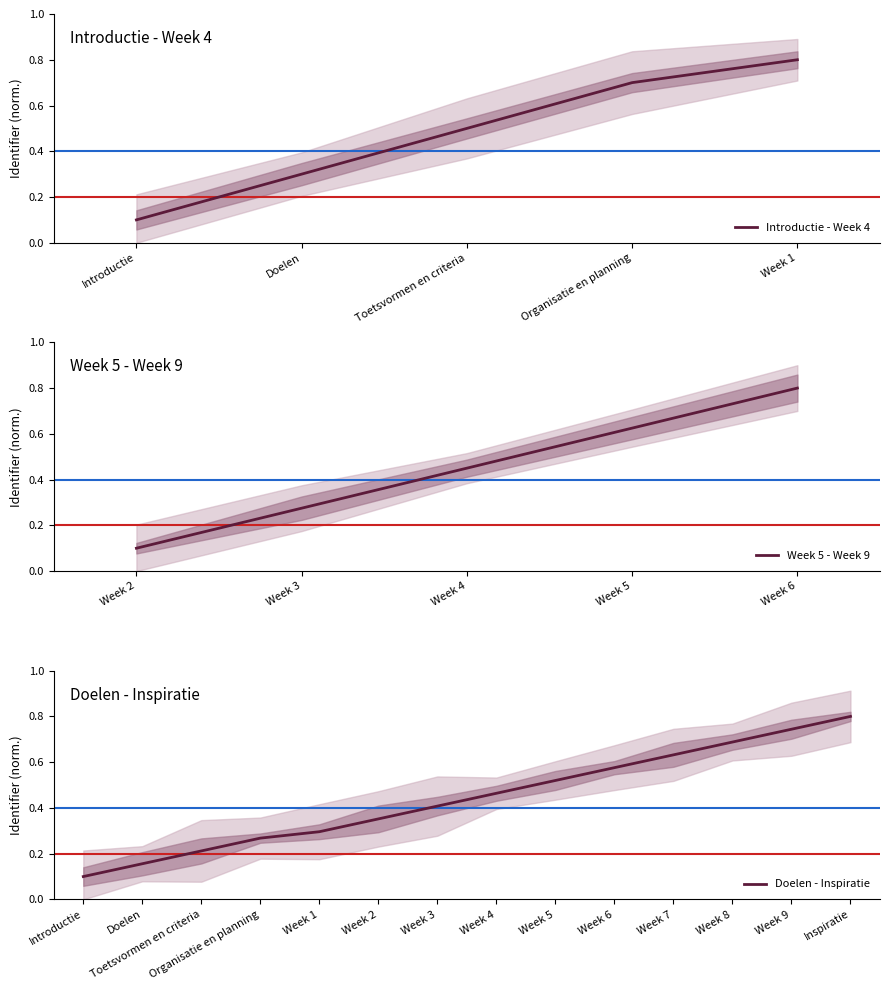

Reading right to left, transcribe all the data shown in this chart.

0.8	0.7	0.7	0.6	0.6	0.5	0.5	0.4	0.4	0.3	0.3	0.2	0.2	0.1